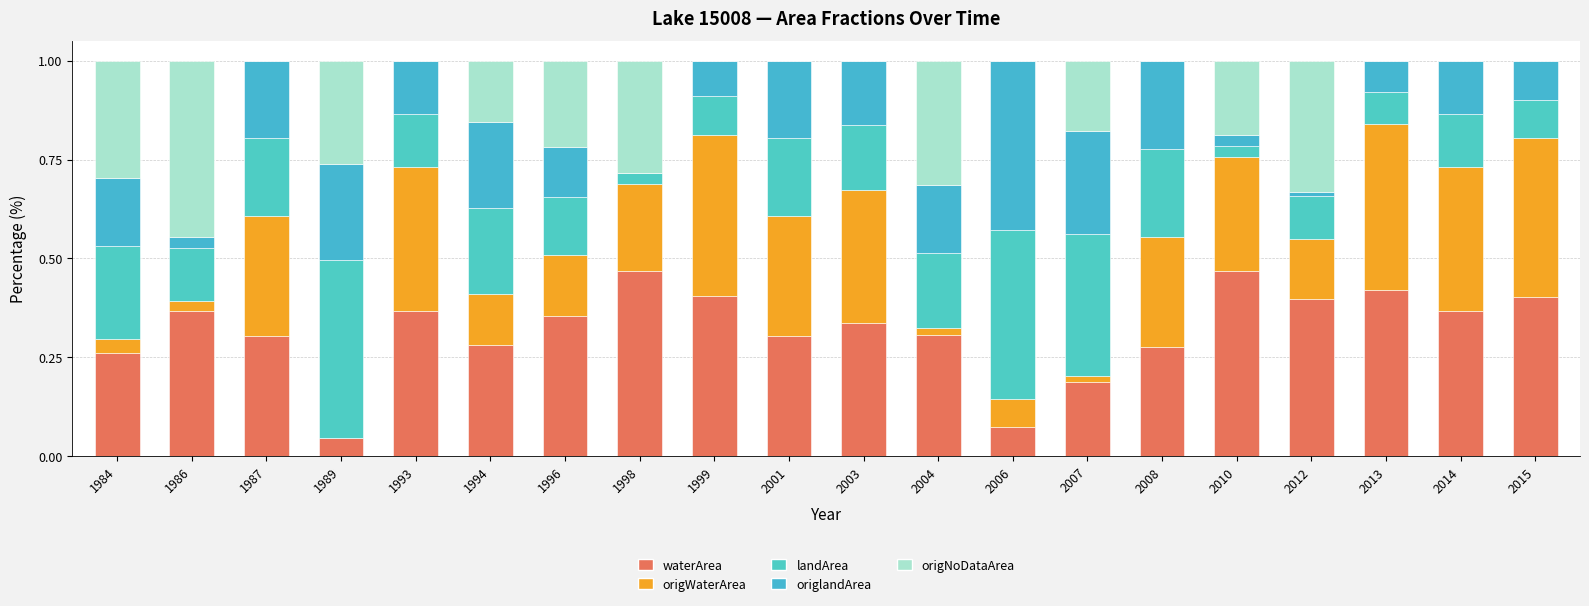

Are the bars horizontal?

No